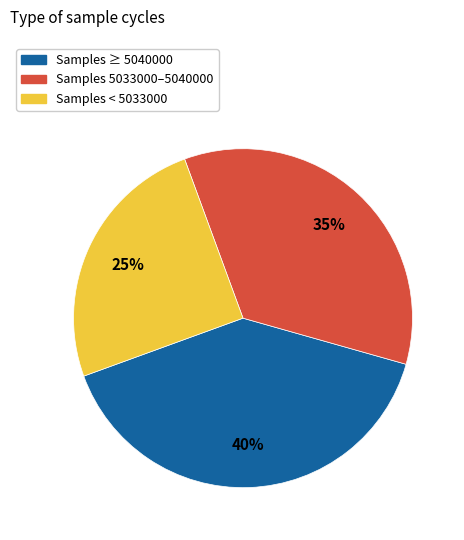

How many slices are in this pie chart?

3